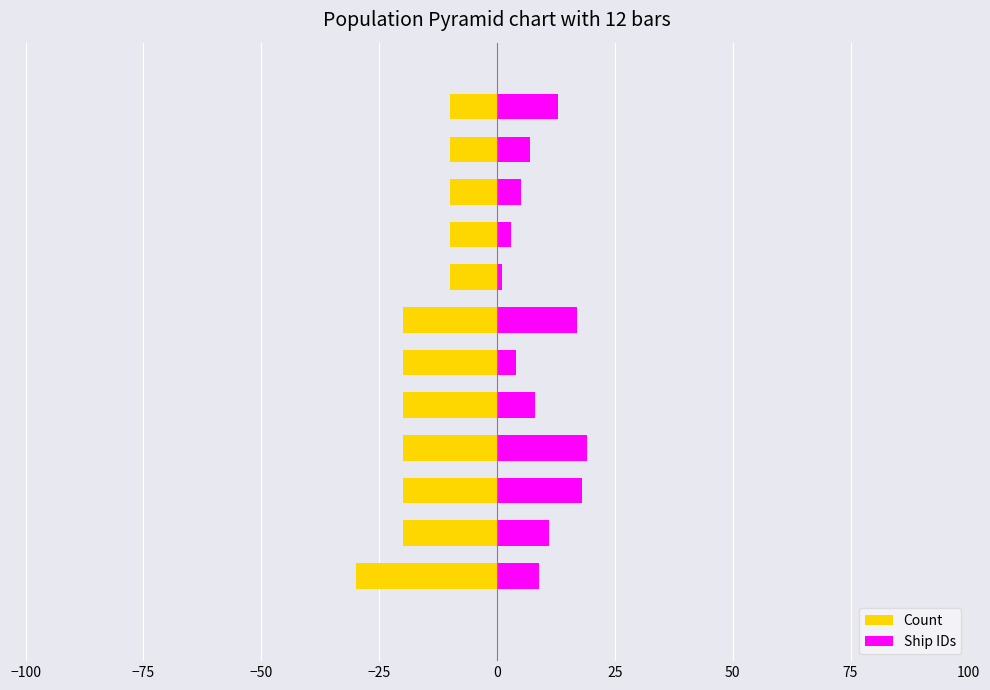

How many categories are shown in the chart?

12